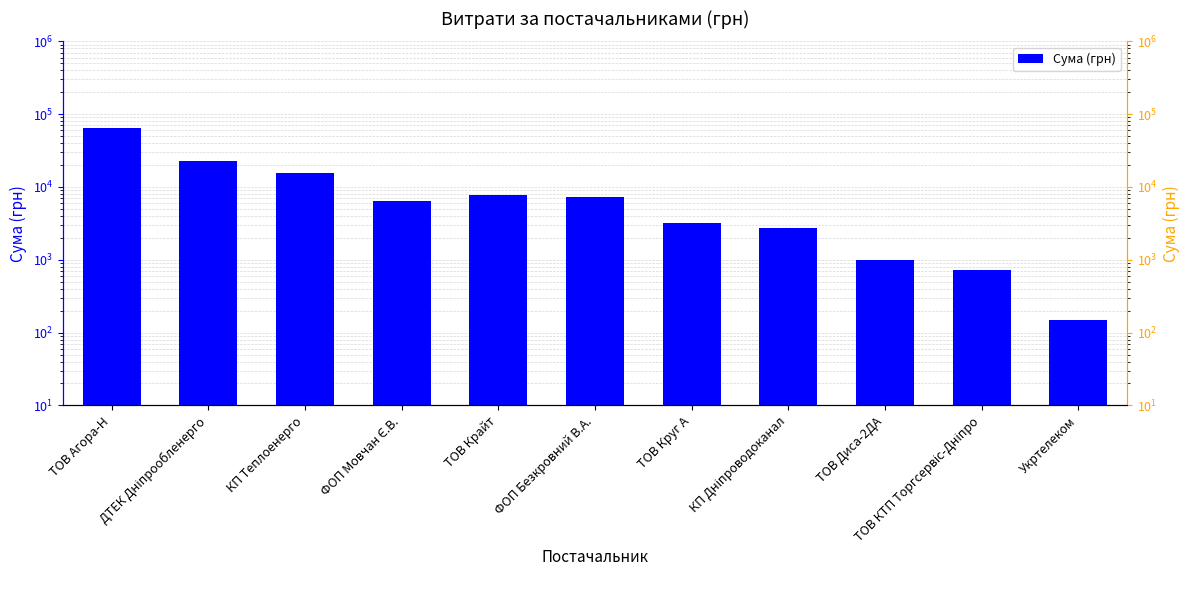

Reading left to right, transcribe all the data shown in this chart.

64482.7	22733.0	15570.0	6510.9	7757.3	7274.4	3213.0	2712.0	990.0	715.5	148.0